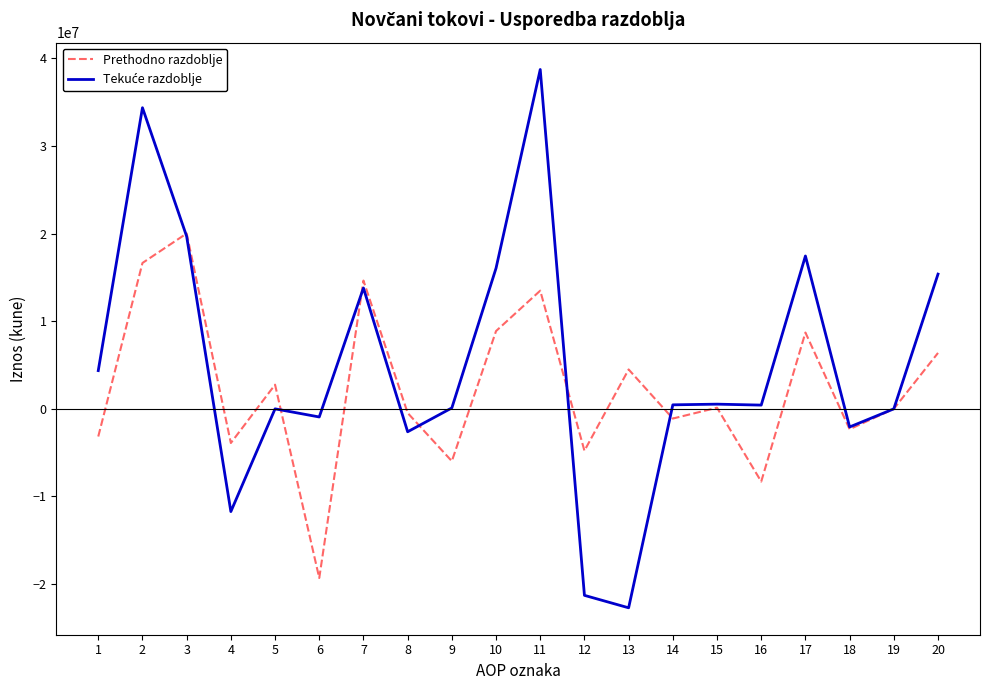

At which category is the sum across all series the highest?

11